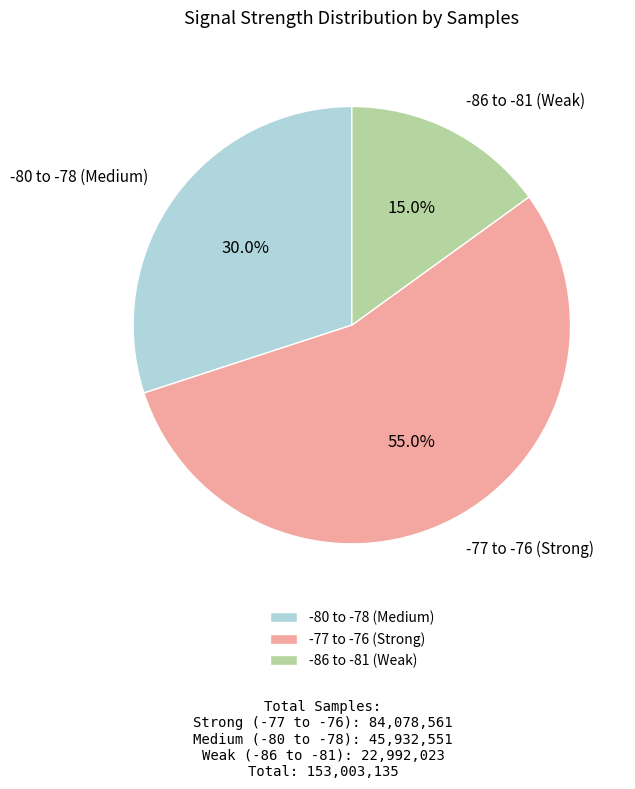

Count the number of slices in the pie.

3